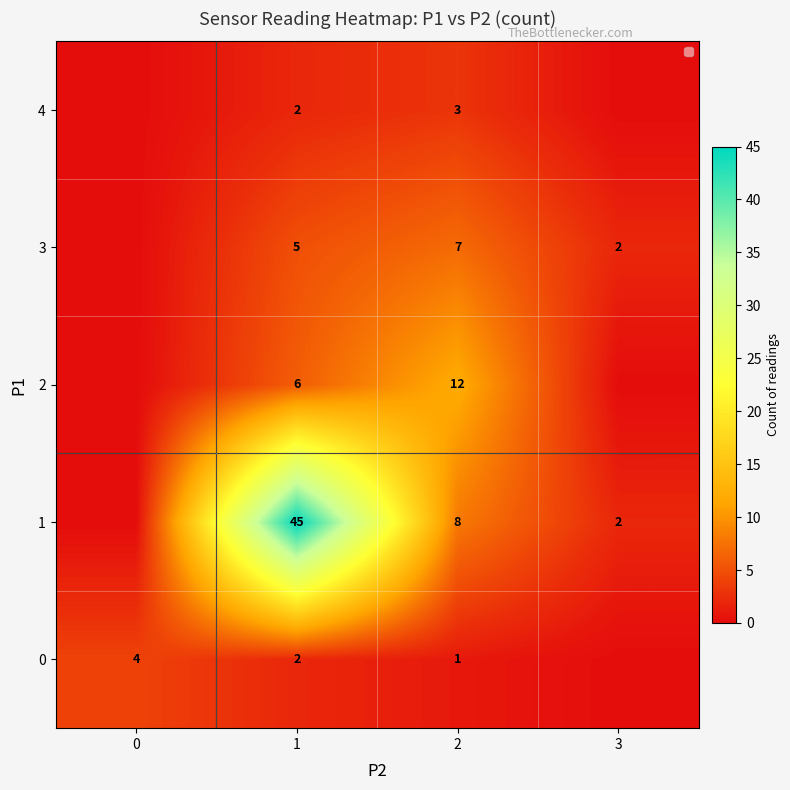

Is it true that 1 equals 72 at 1?

False